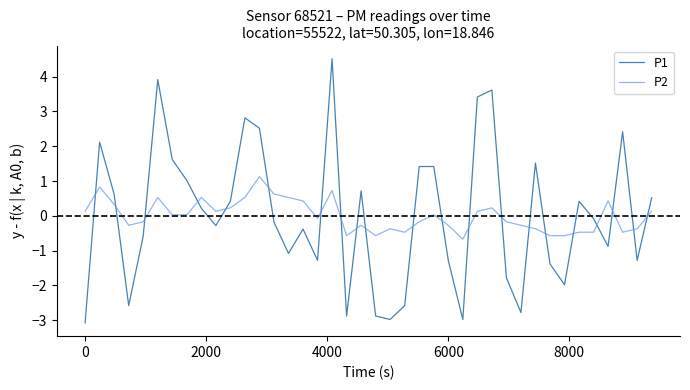

What is the smallest value displayed?

-3.1